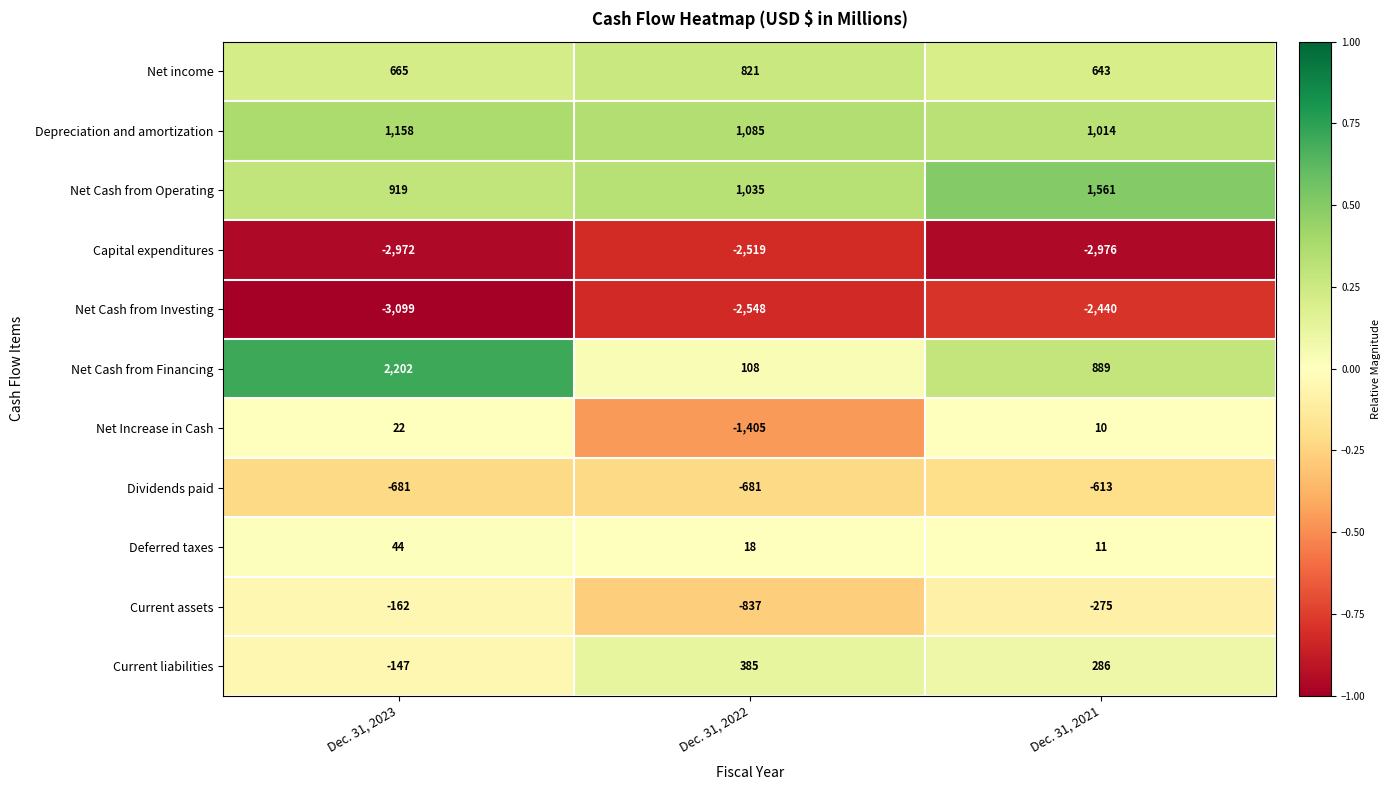

Count the number of categories in the chart.

3